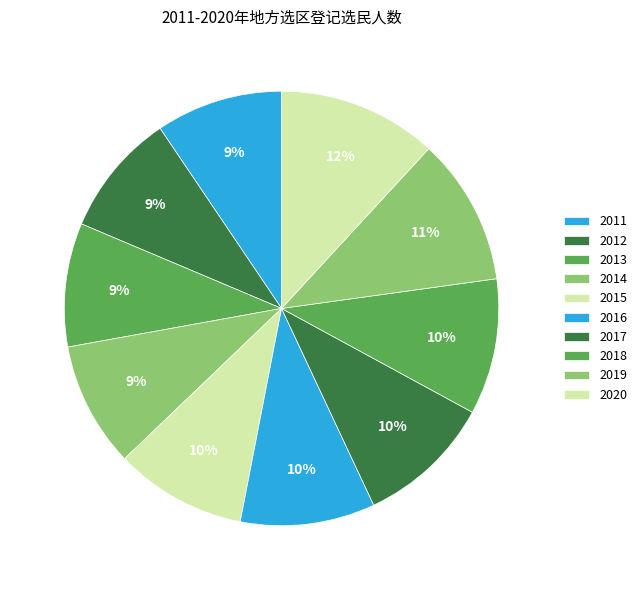

Rank the categories by value from highest to lowest.

2020, 2019, 2018, 2017, 2016, 2015, 2011, 2014, 2013, 2012